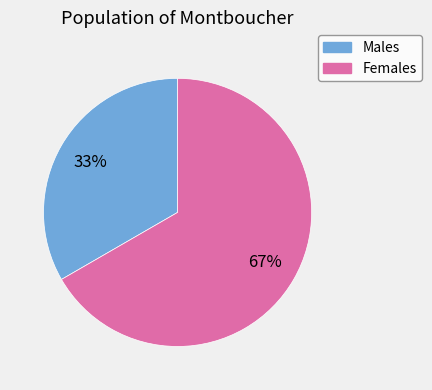

Is there a majority slice in this chart?

Yes